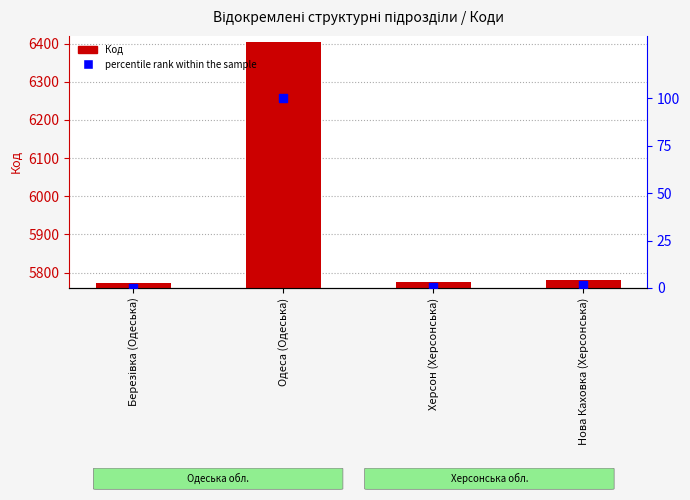

At how many categories does at least one series exceed 3496?

4